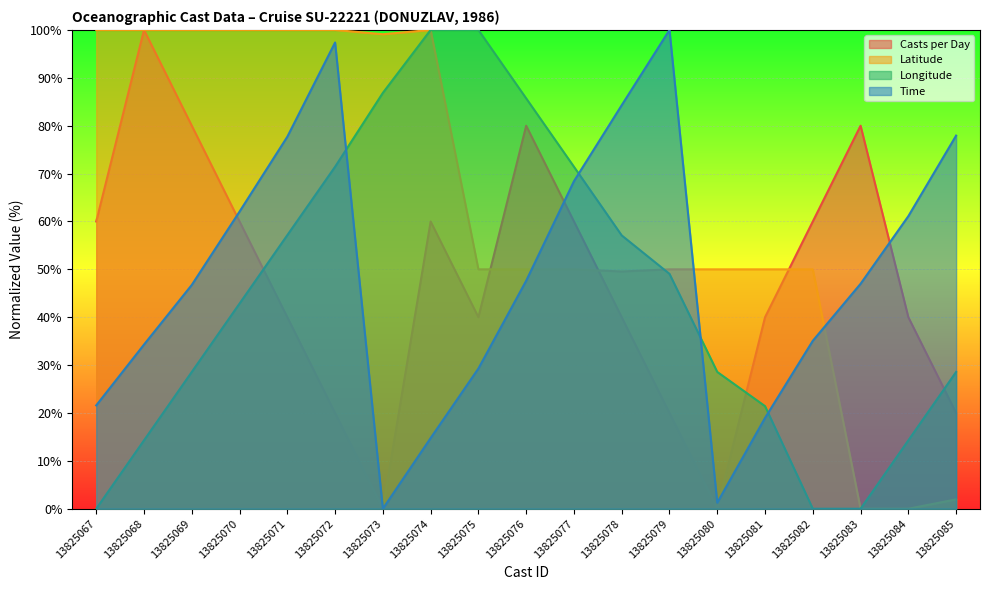

The Latitude series shows 50.0 at 13825076. True or false?

True